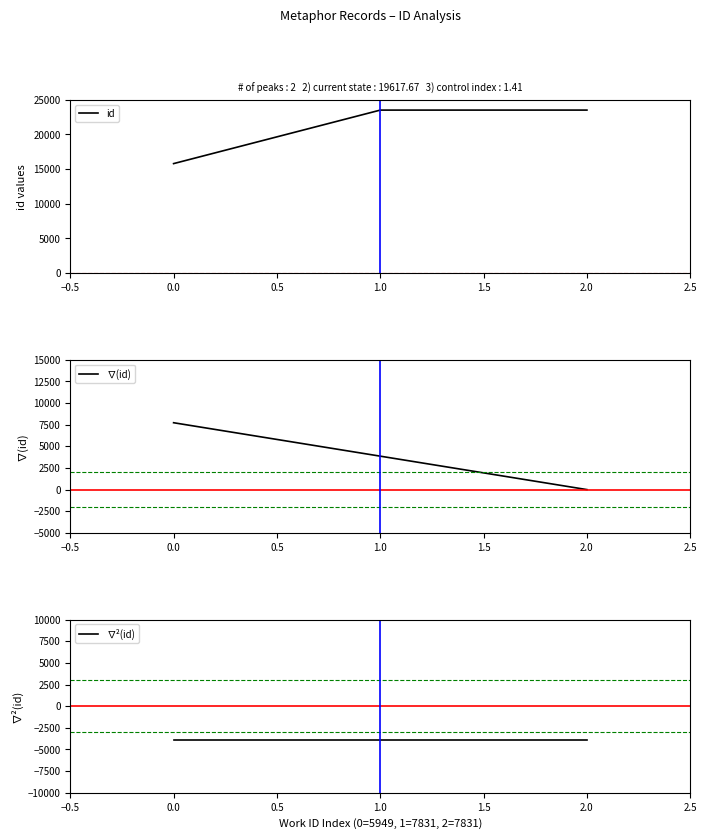

The id series shows 41171.8 at 0.0. True or false?

False